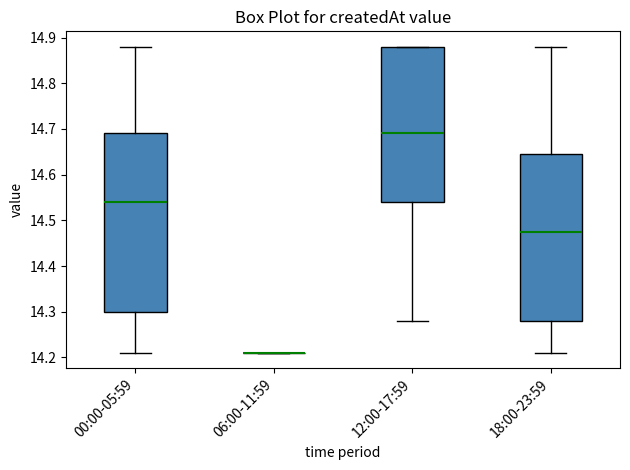

Where is the lower edge of the box for 00:00-05:59 on the y-axis? The values are not printed on the chart, so give them approximately, as read against the axis.

14.30